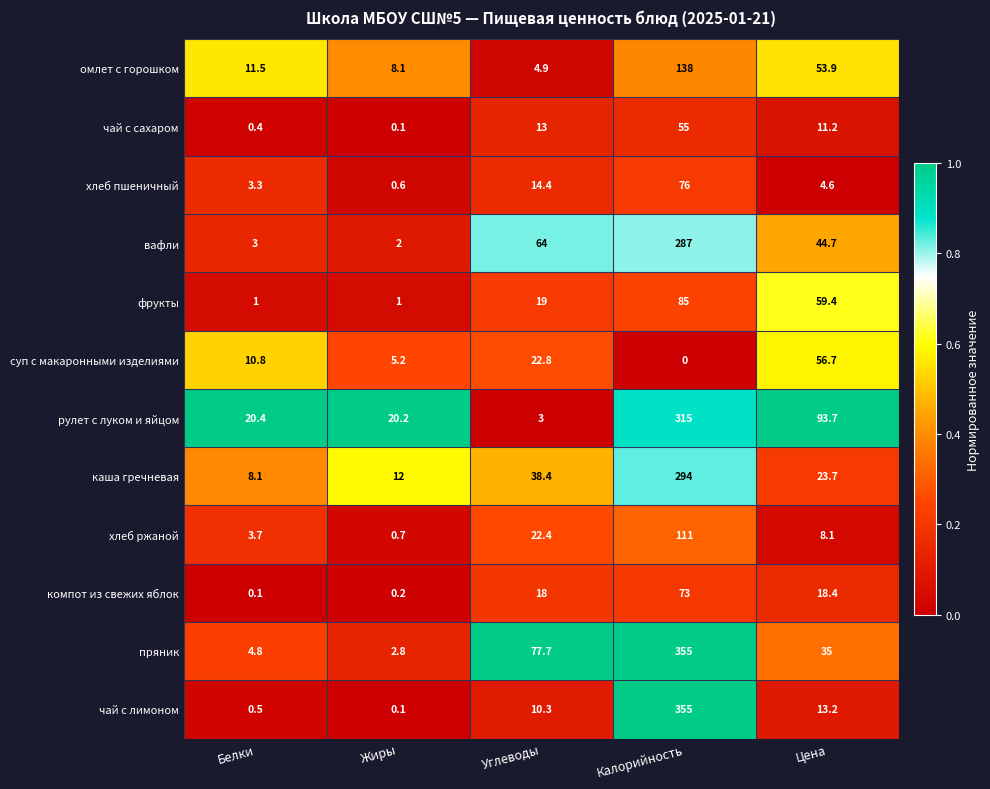

Is it true that пряник equals 4.8 at Белки?

True